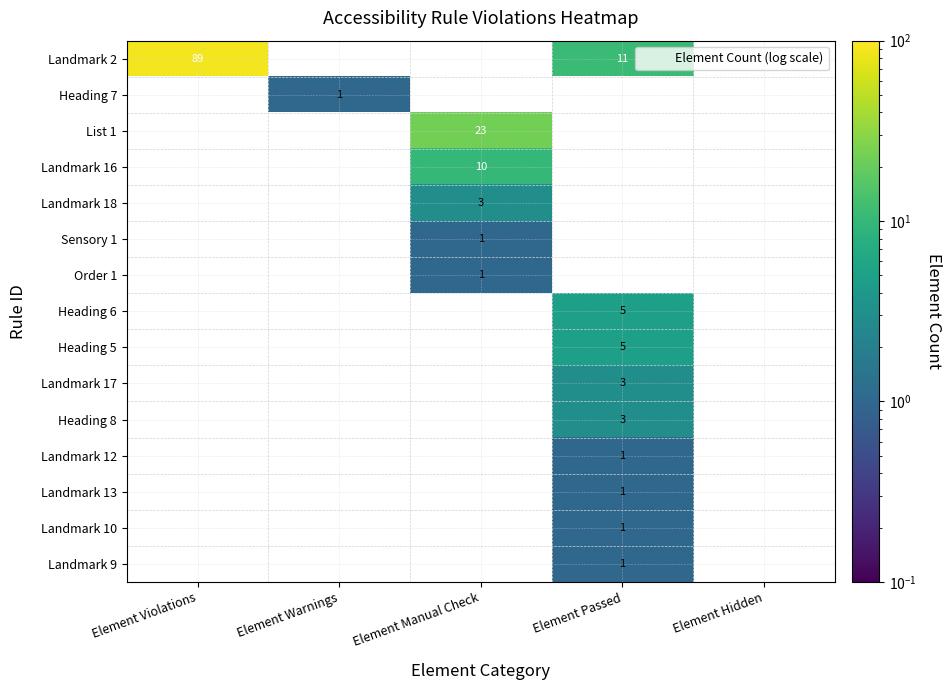

What is the smallest value displayed?

1.0